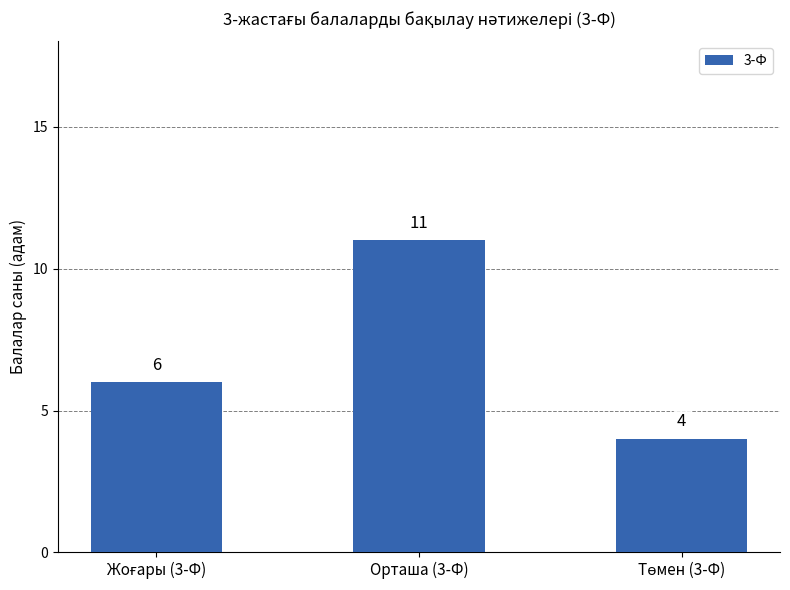

True or false: the data shows 2 at Орташа (3-Ф).

False